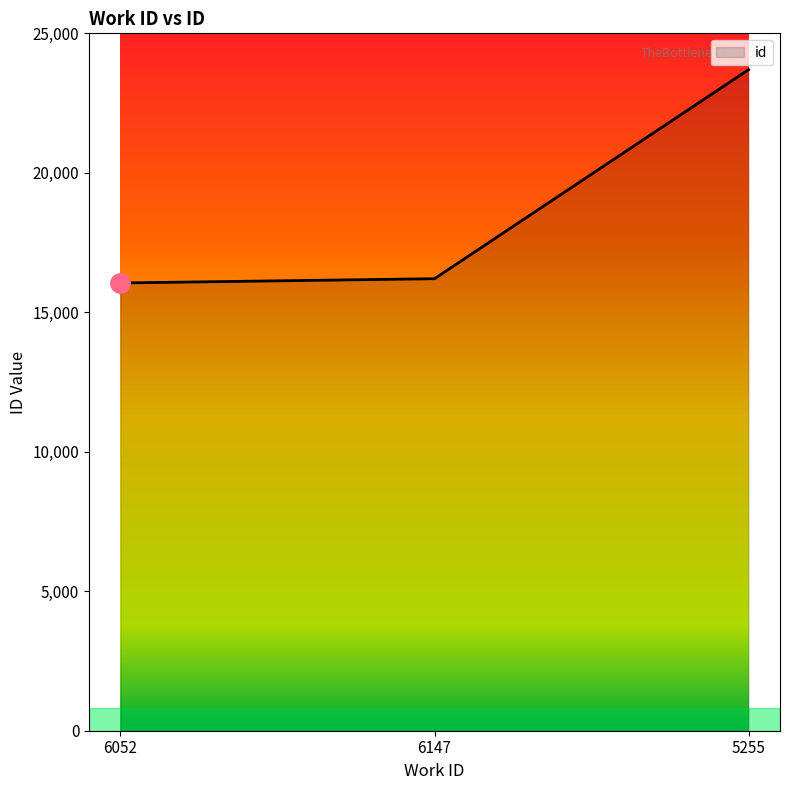

Reading left to right, extract all data points from this chart.

16051	16204	23699